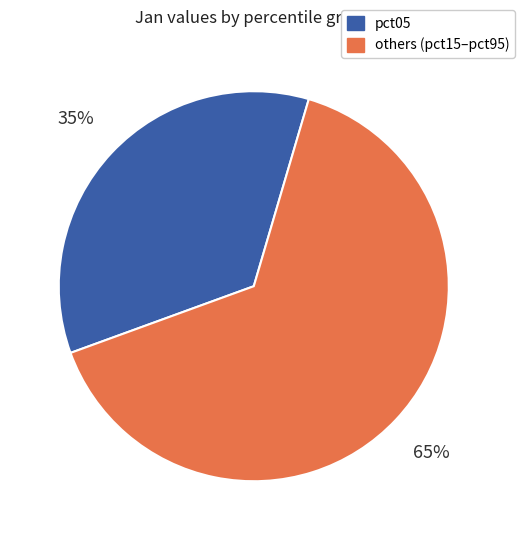

Is there any slice that represents more than half of the pie?

Yes